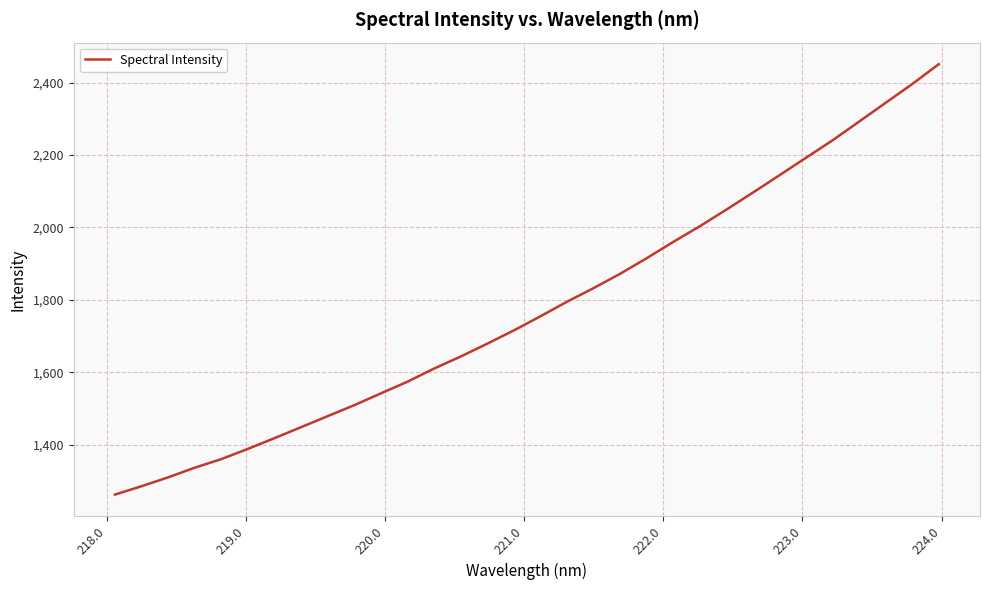

What is the minimum value shown in the chart?

1262.0